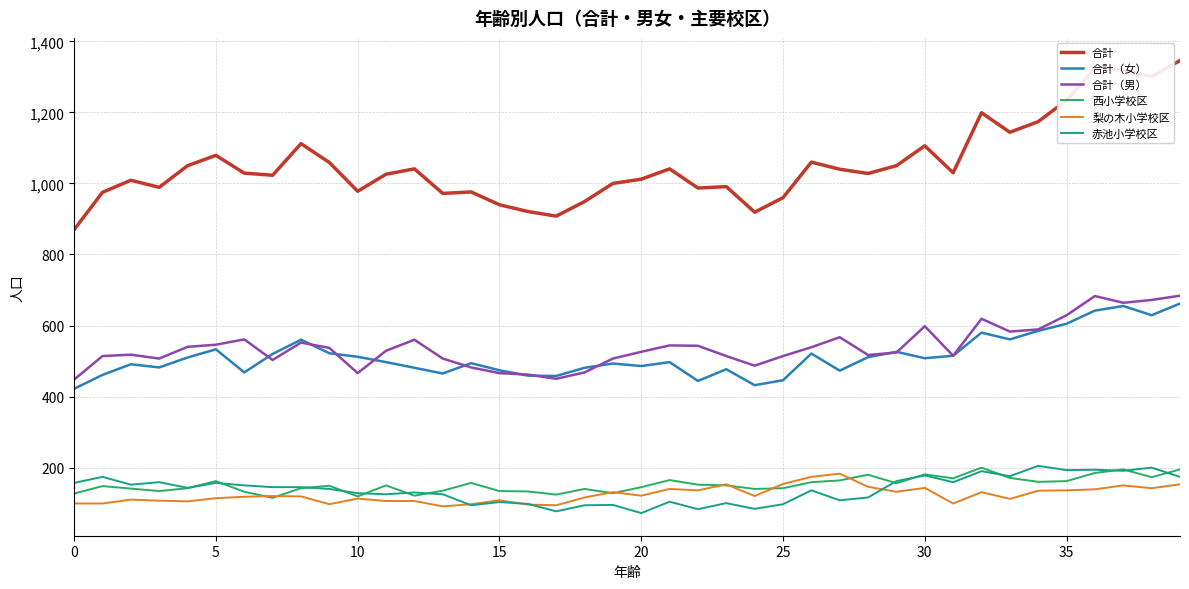

True or false: 合計（女） and 赤池小学校区 cross at least once.

False